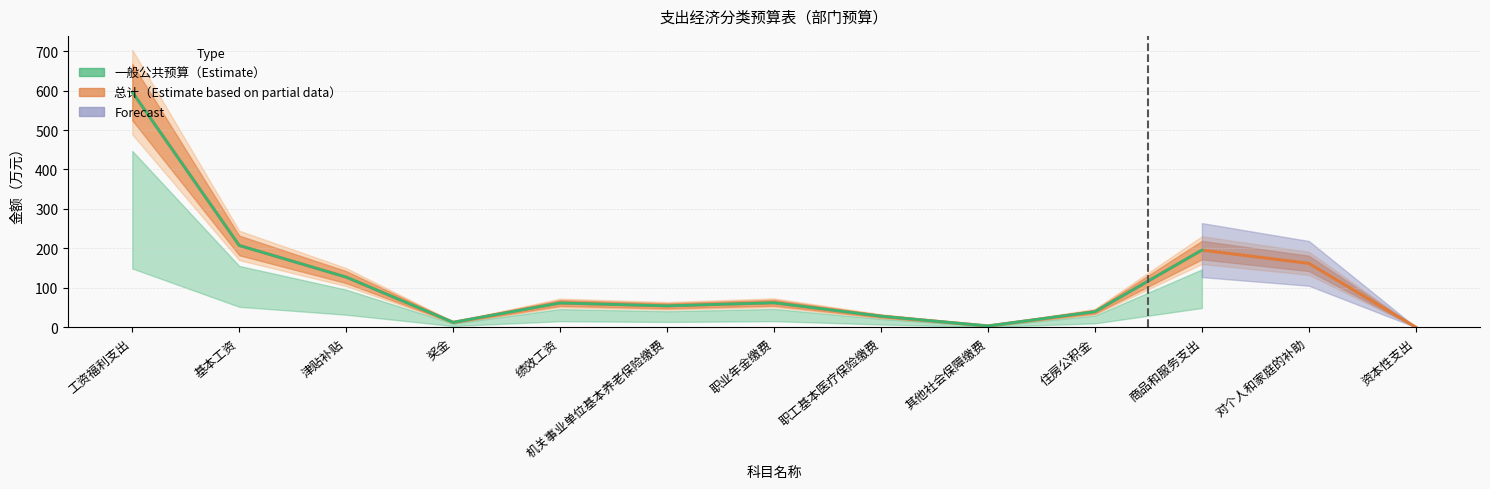

Is this an area chart (filled region under the line)?

No